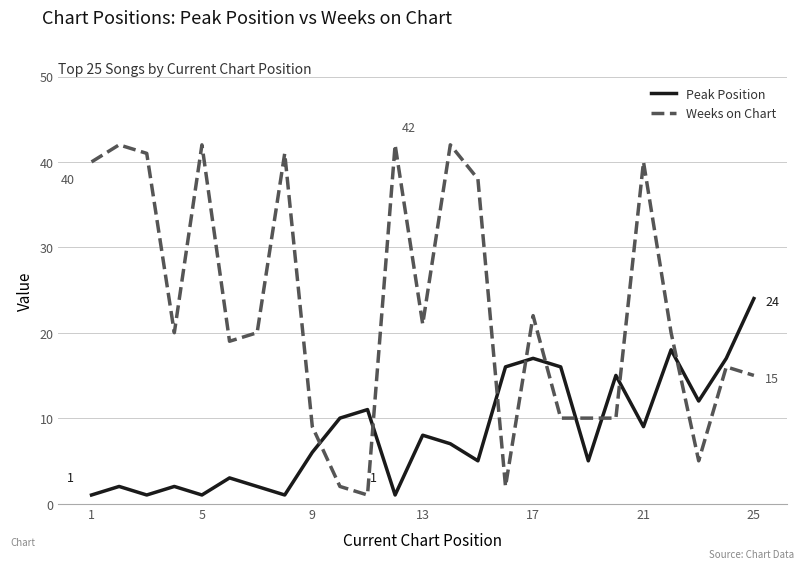

Count the number of data series in this chart.

2